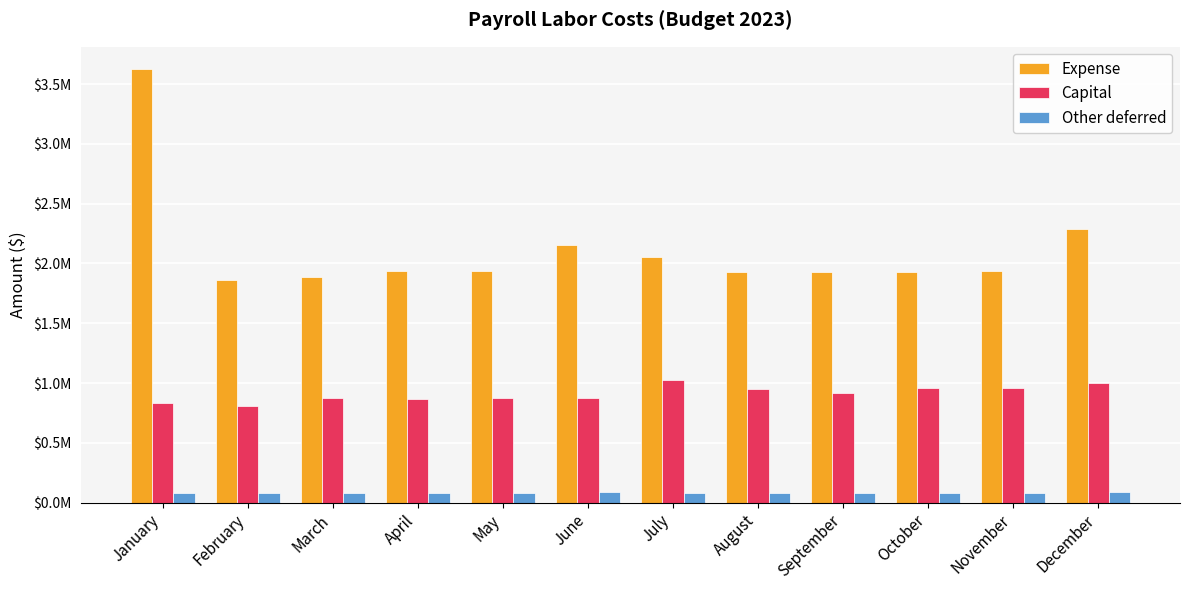

Which series has the largest total across all categories?

Expense